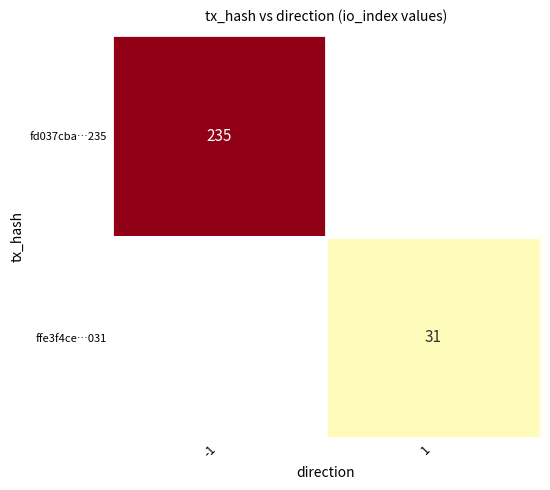

Between 1 and -1, which is larger?

-1